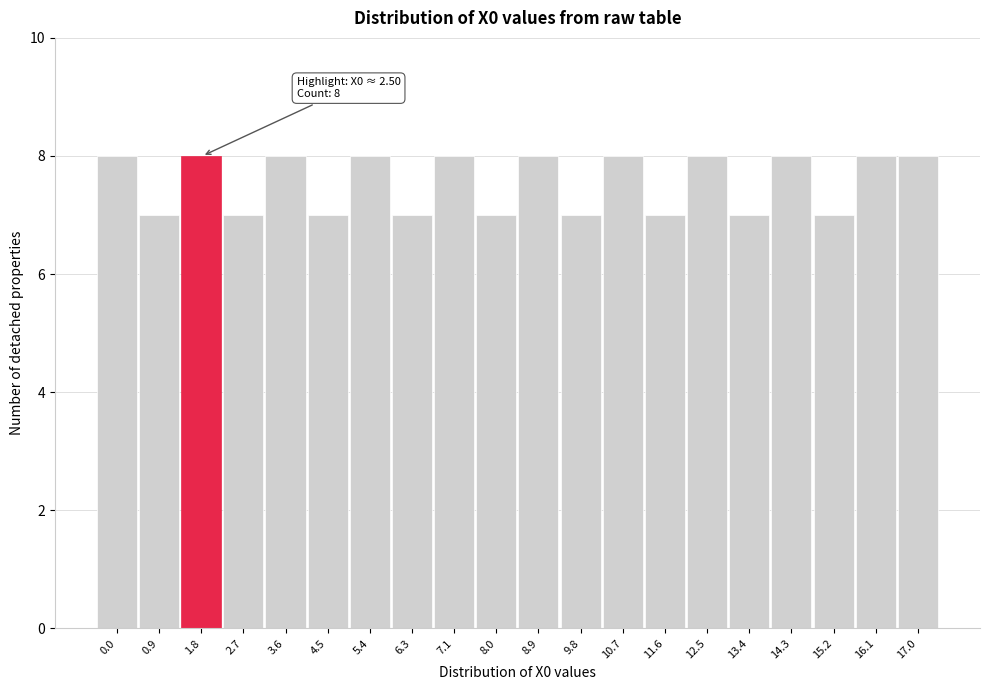

Reading left to right, transcribe all the data shown in this chart.

0.0=8	0.9=7	1.8=8	2.7=7	3.6=8	4.5=7	5.4=8	6.3=7	7.1=8	8.0=7	8.9=8	9.8=7	10.7=8	11.6=7	12.5=8	13.4=7	14.3=8	15.2=7	16.1=8	17.0=8